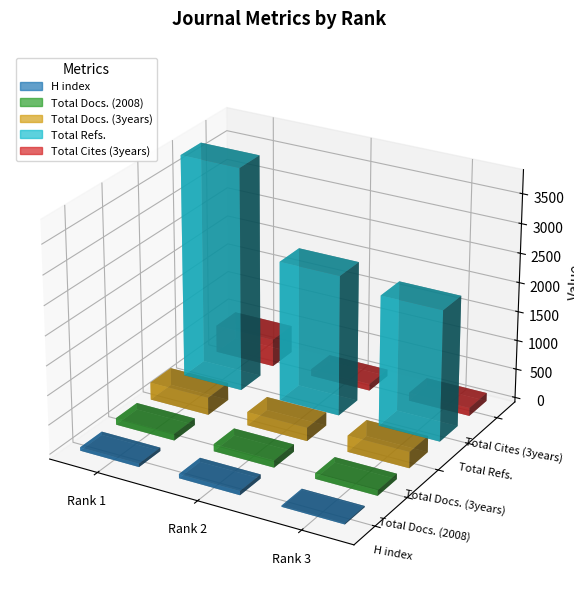

At which label does Total Docs. (3years) first exceed 278?

Rank 1